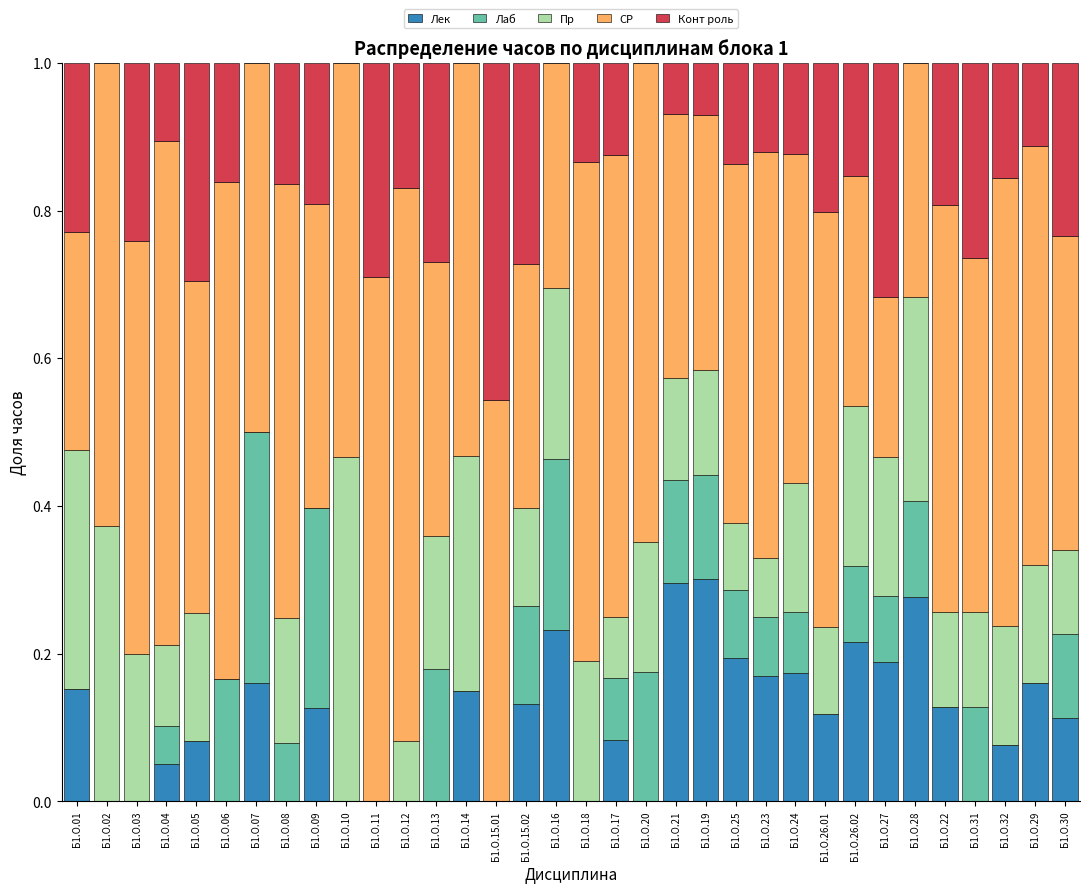

What is the total value across all series at Б1.О.24?

1.0